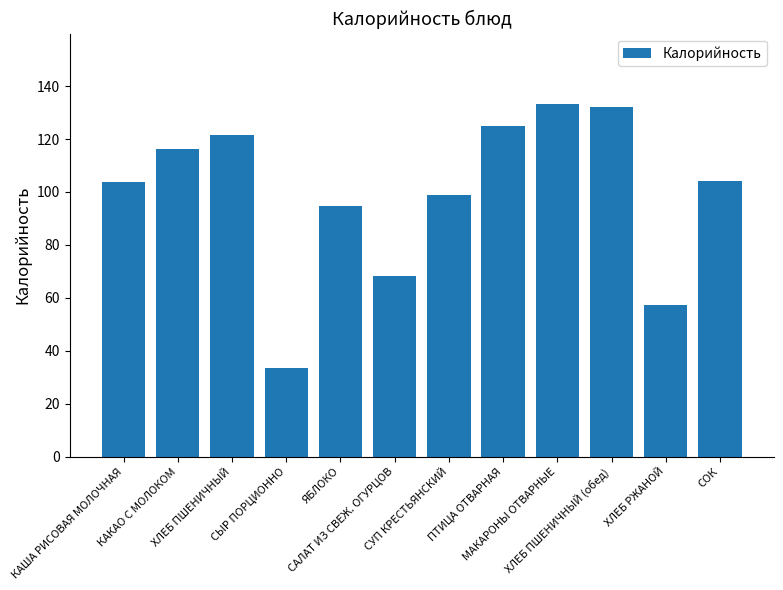

What is the value of the 8th bar from the left?

124.9